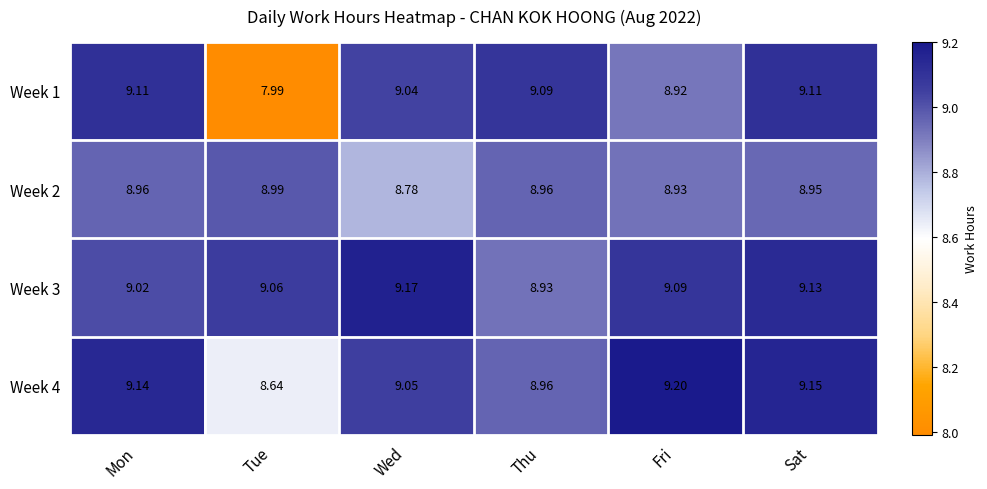

Which series changed the most between Wed and Sat?

Week 2